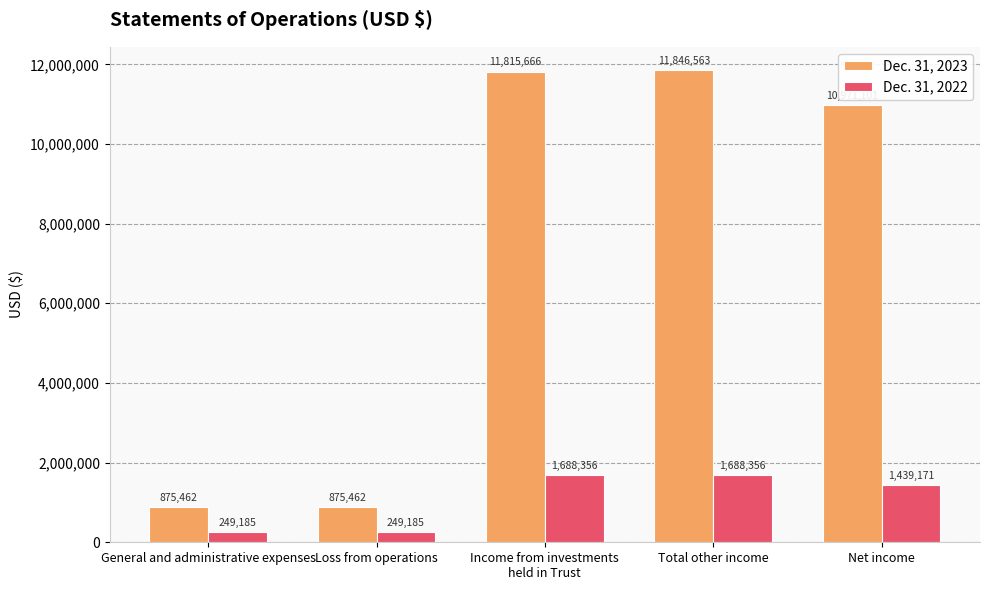

What is the label of the 1st bar from the right?

Net income